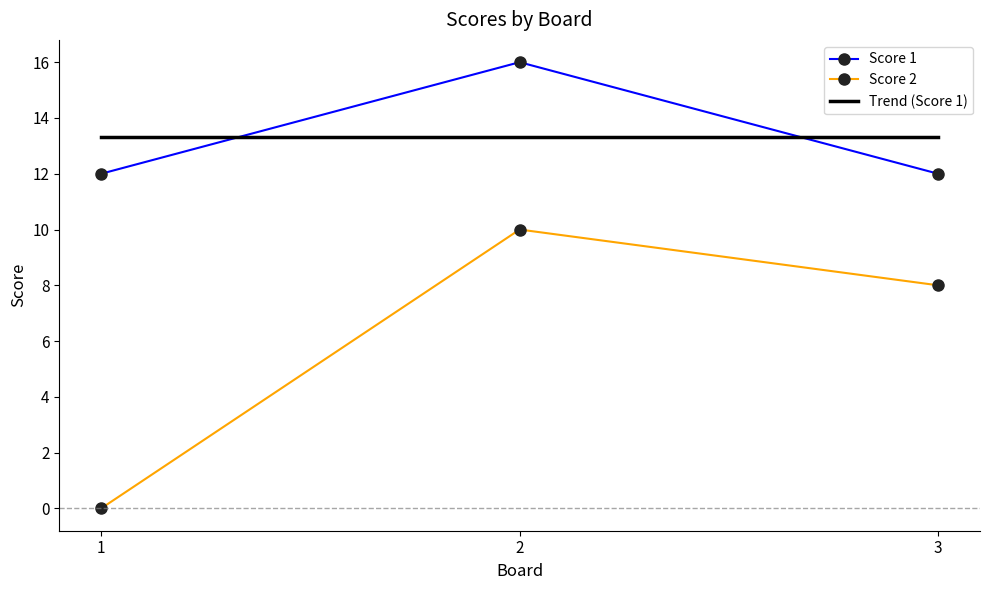

The value of Score 1 at 1 is 12. True or false?

True